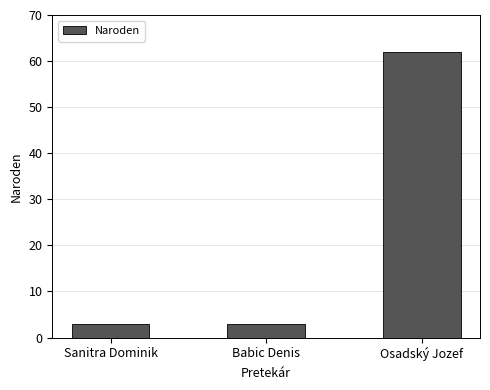

Does the chart contain any negative values?

No